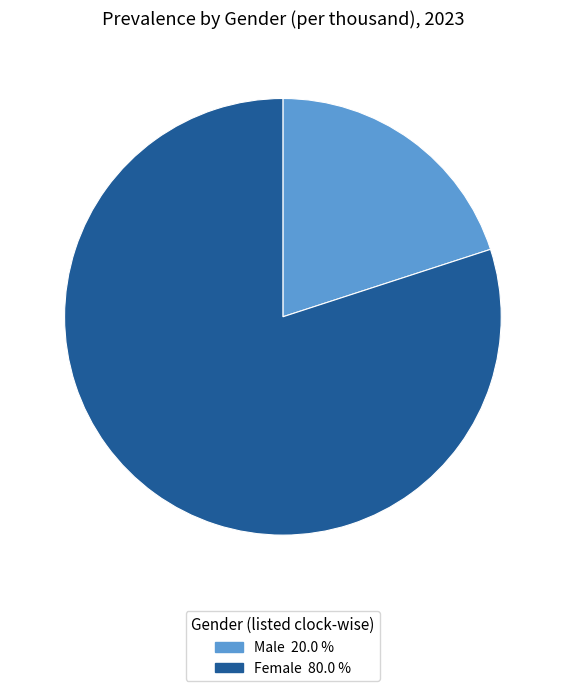

What is the smallest slice in the pie chart?

Male